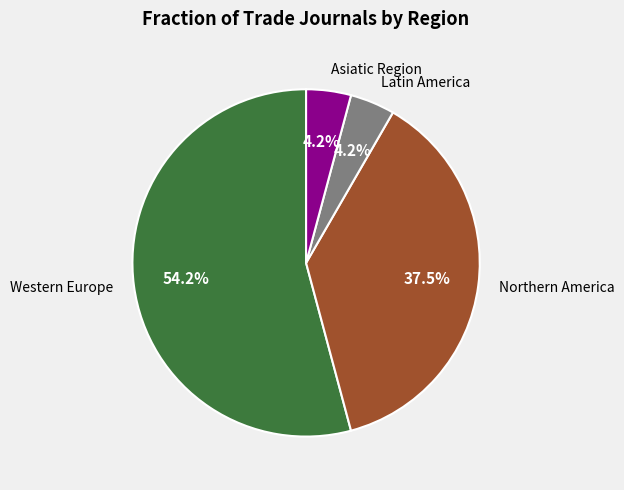

To the nearest percent, what is the average slice percentage?

25%